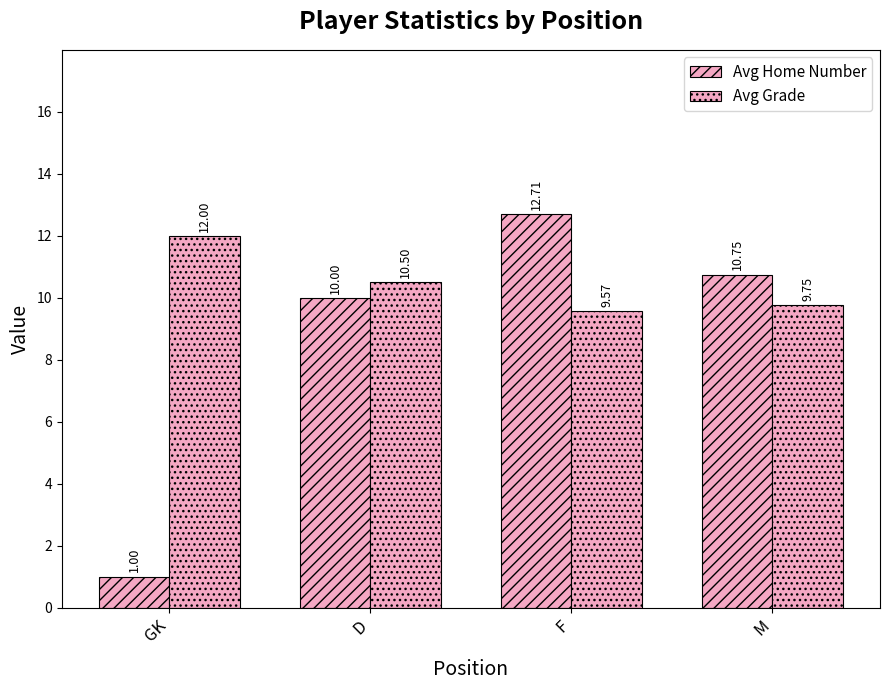

At which label does Avg Grade first exceed 10?

GK